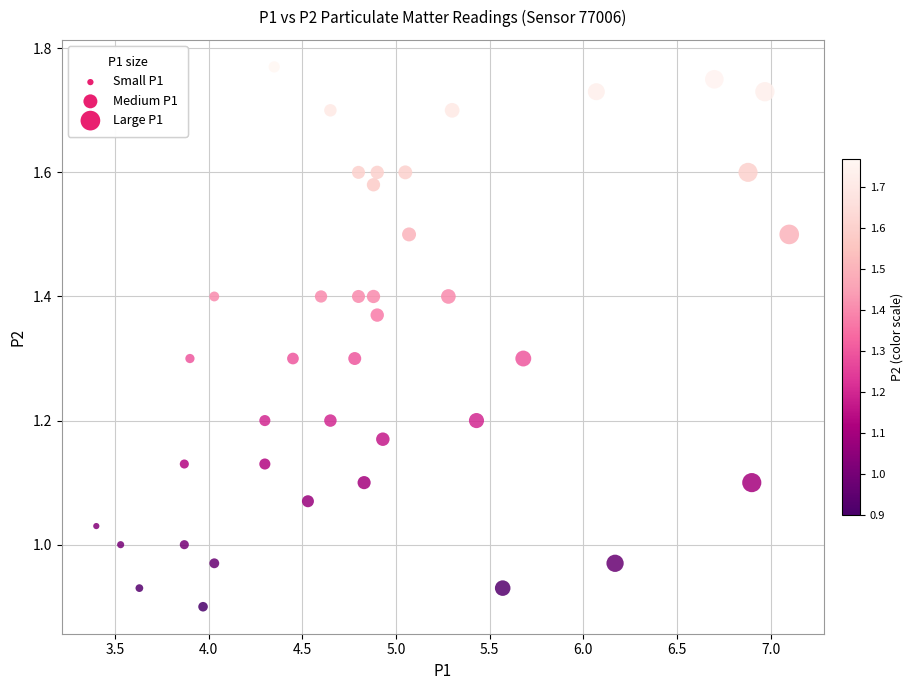

What is the range of X values (max minus min)?

3.7